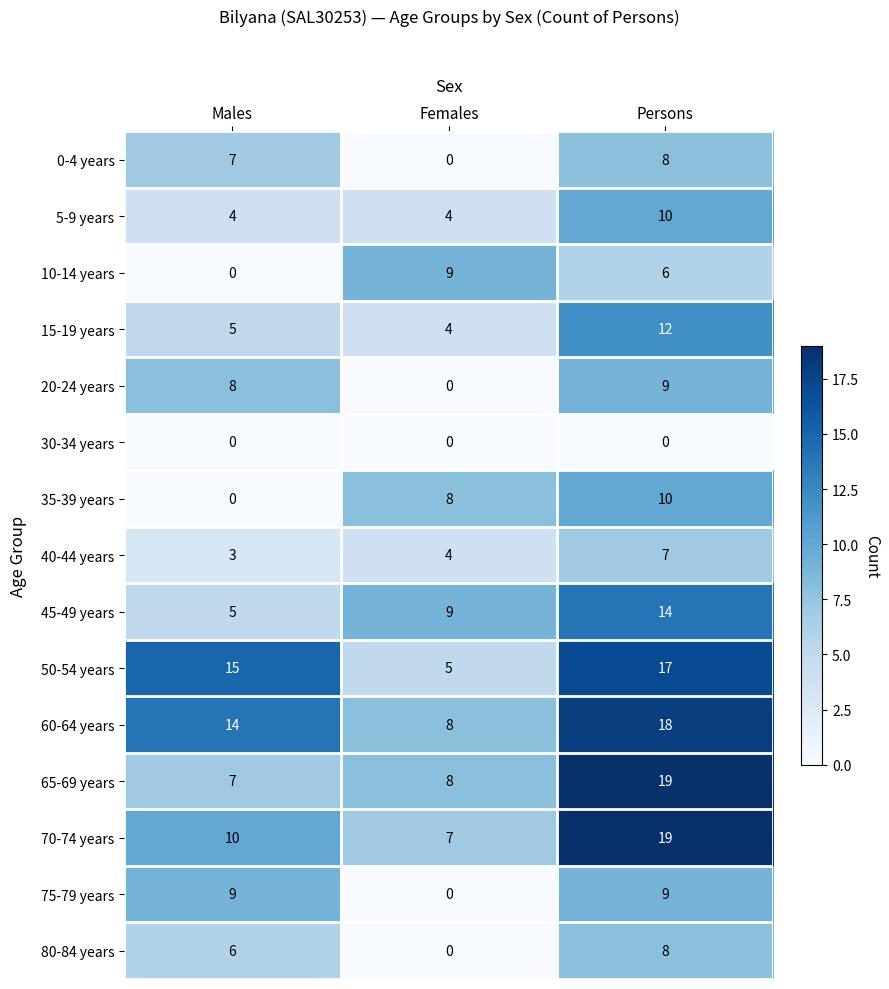

How many distinct data groups are displayed?

15